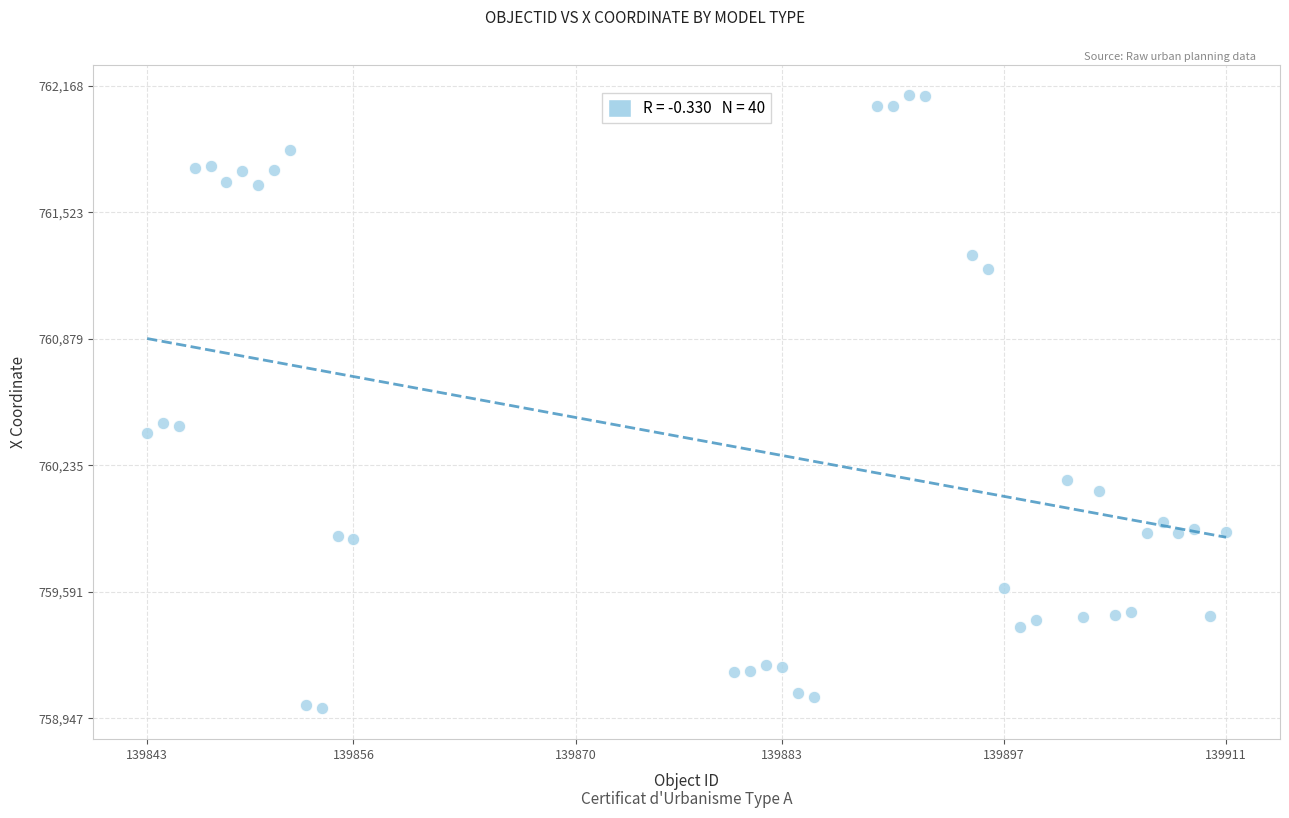

What is the range of Y values (max minus min)?

3120.9